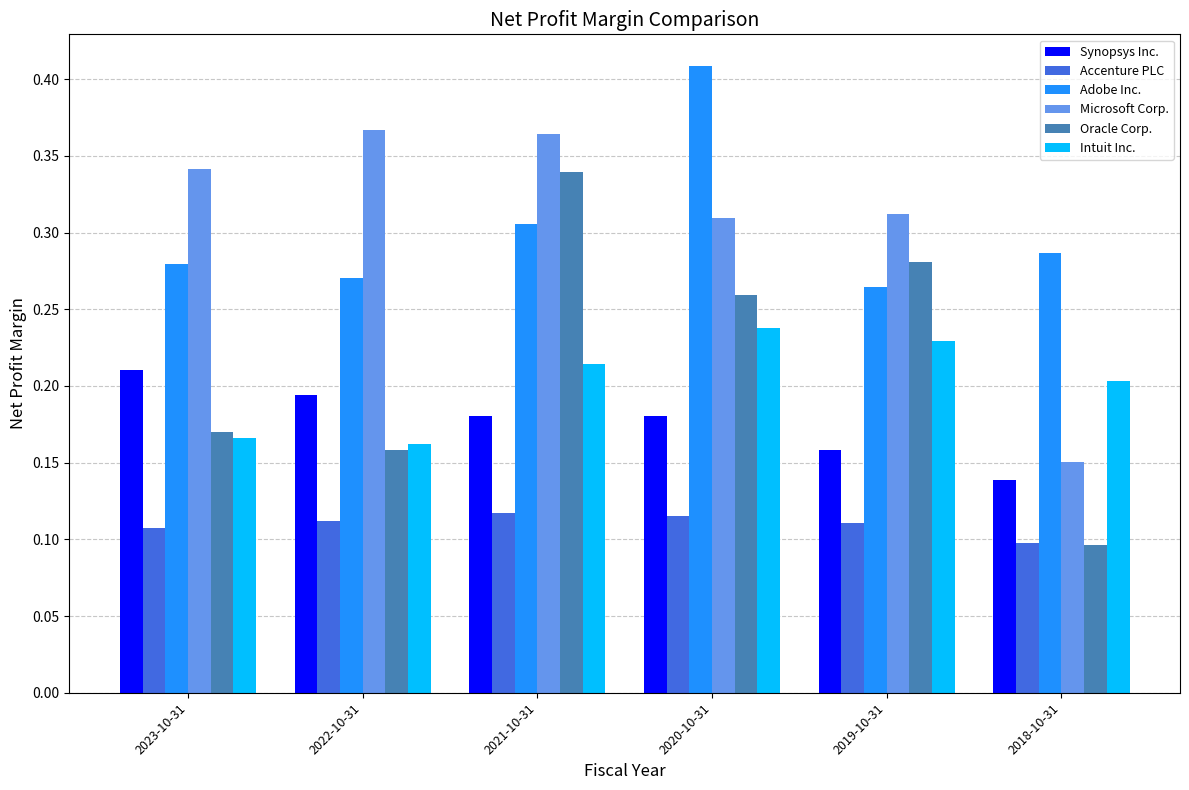

At how many categories does at least one series exceed 0?

6